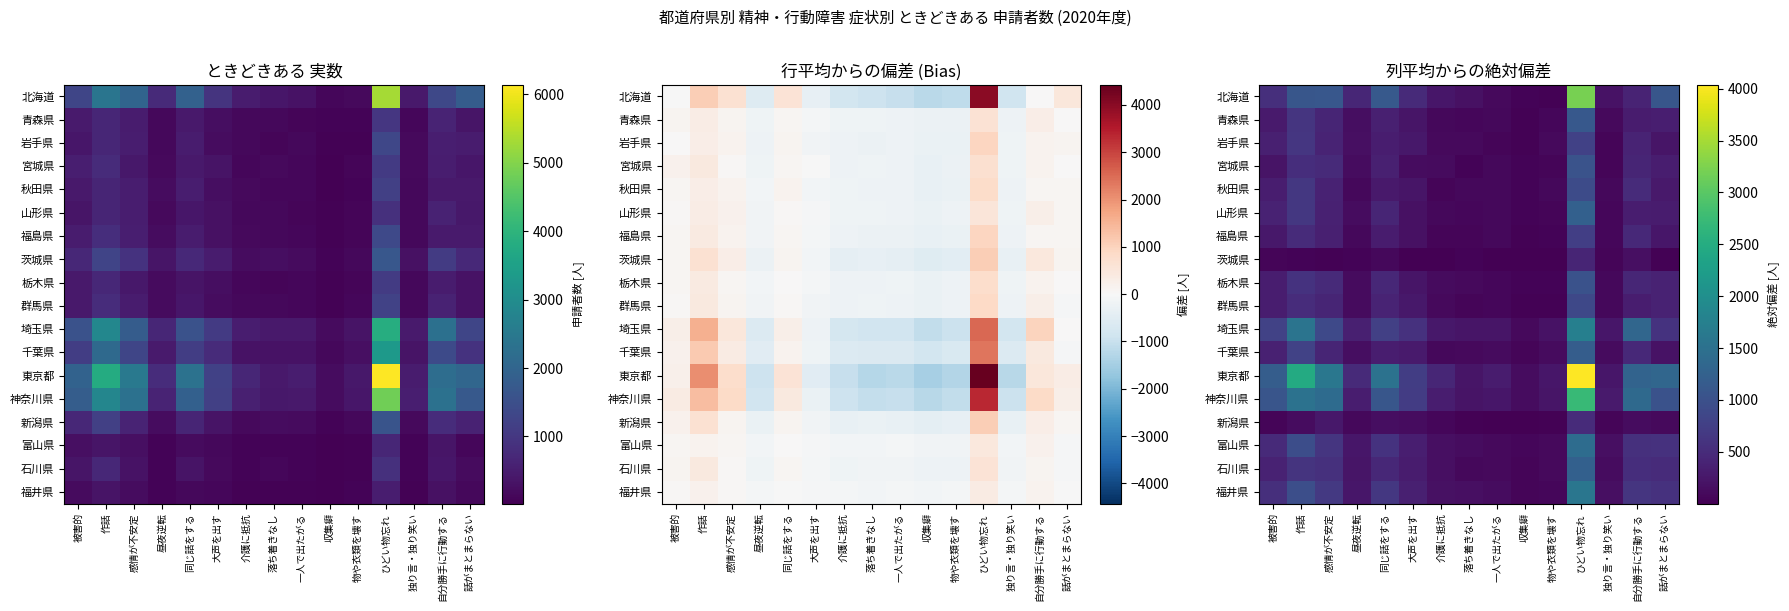

Which label corresponds to the largest value in the chart?

ひどい物忘れ